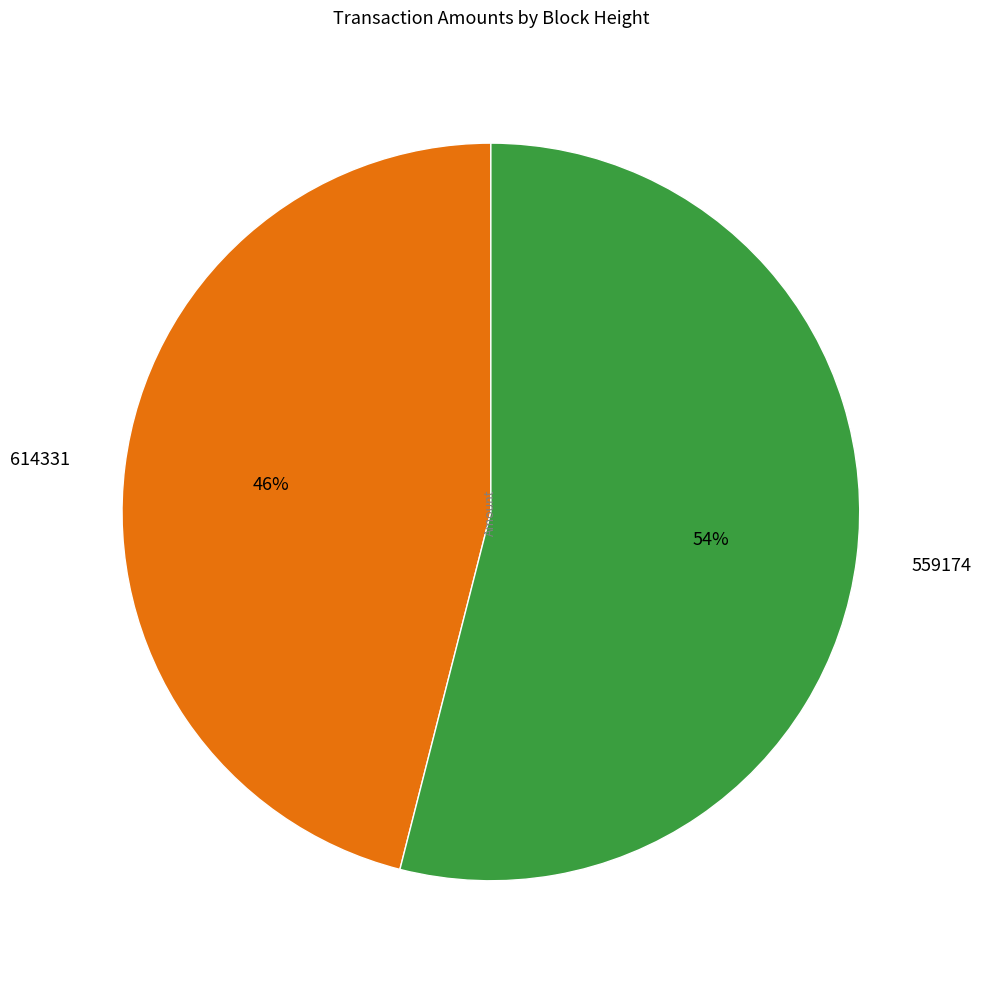

Which category has the smallest portion of the pie?

614331